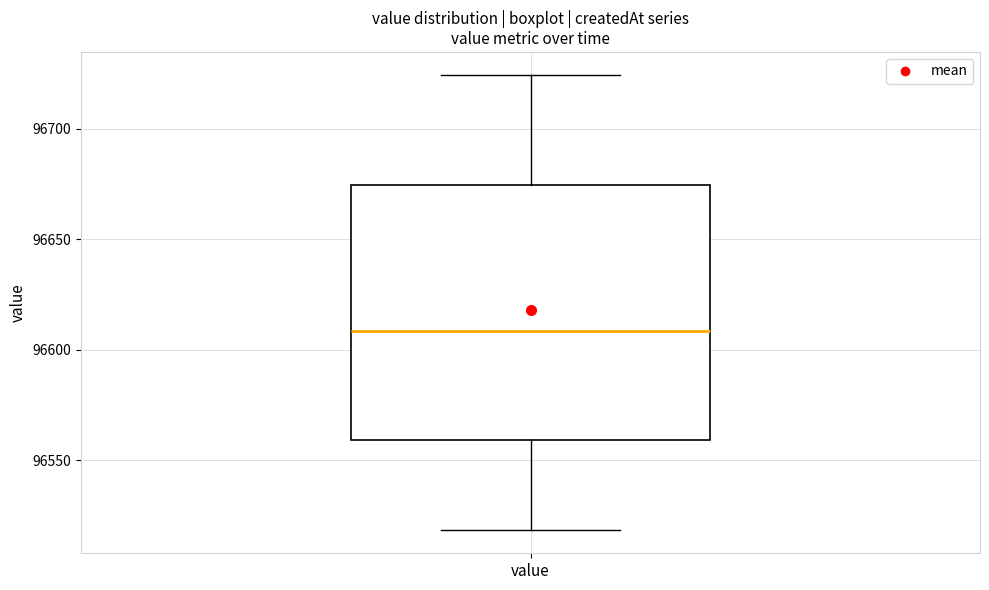

Read this box plot against the y-axis: the position of the median line, the range covered by the box, and the ends of both whiskers. The values are not printed on the chart, so give them approximately, as read against the axis.

median 96610, box 96560 to 96675, whiskers 96520 to 96725